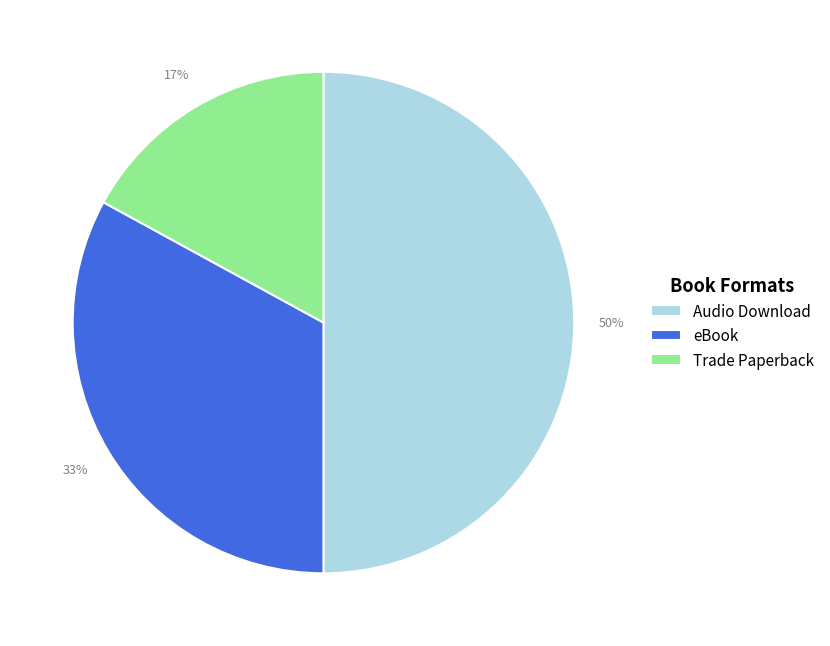

Rank the categories by value from lowest to highest.

Trade Paperback, eBook, Audio Download